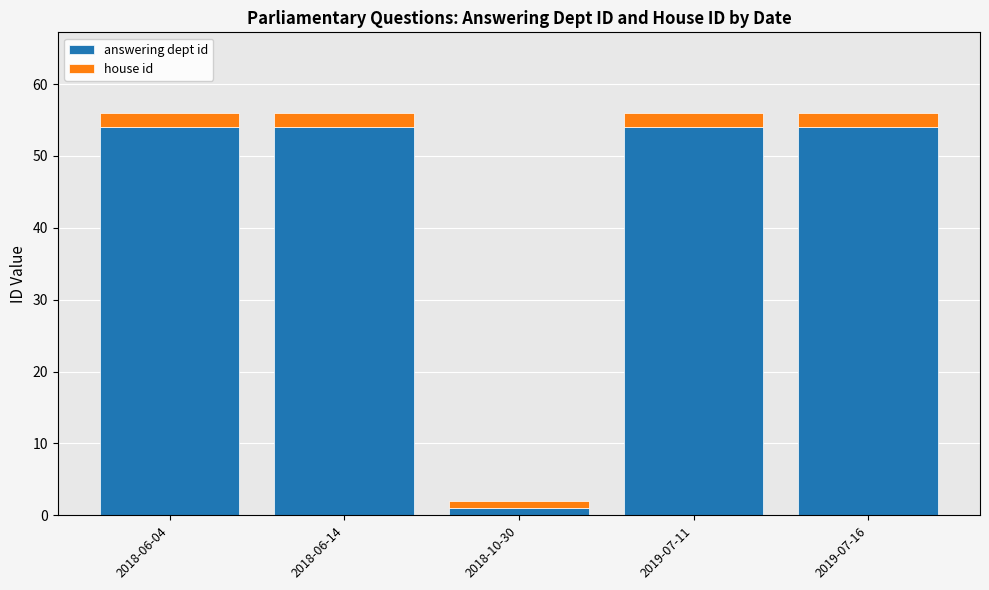

Read the answering dept id value at 2019-07-11, to the nearest 10.

50